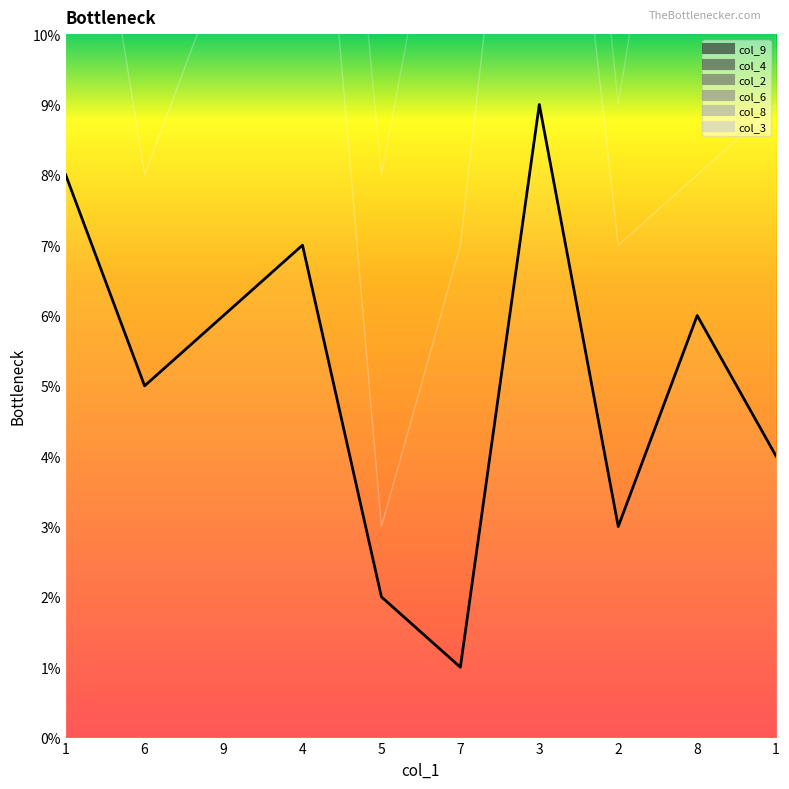

What is the difference between the col_2 values at 9 and 4?

5